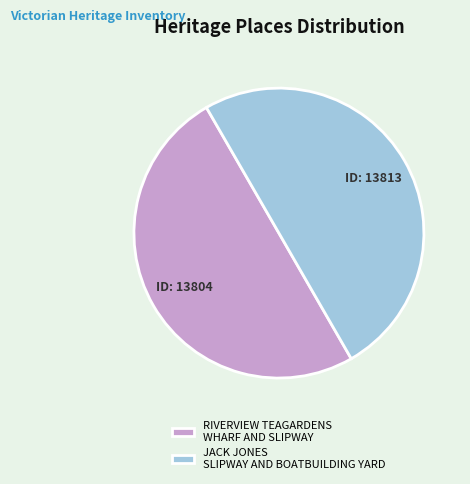

Is it true that JACK JONES SLIPWAY AND BOATBUILDING YARD is 50% of the pie?

True